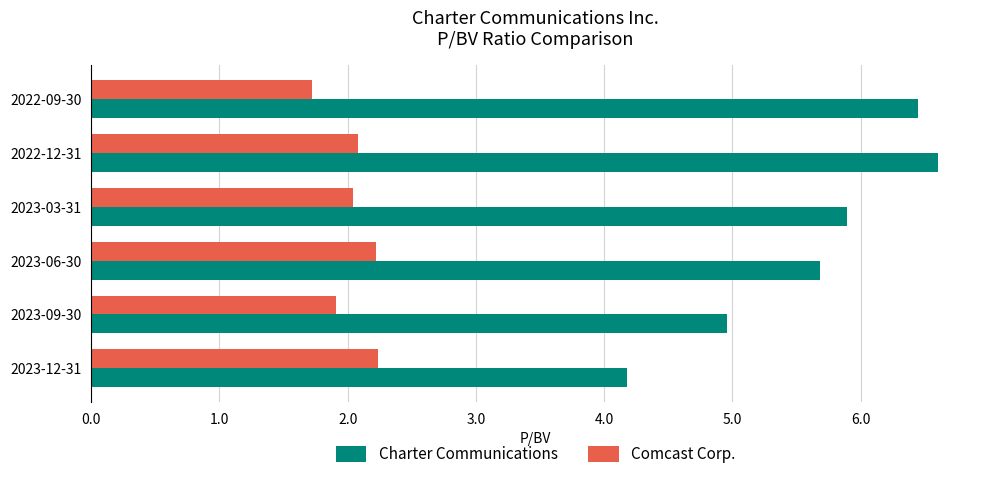

At which category is the sum across all series the highest?

2022-12-31